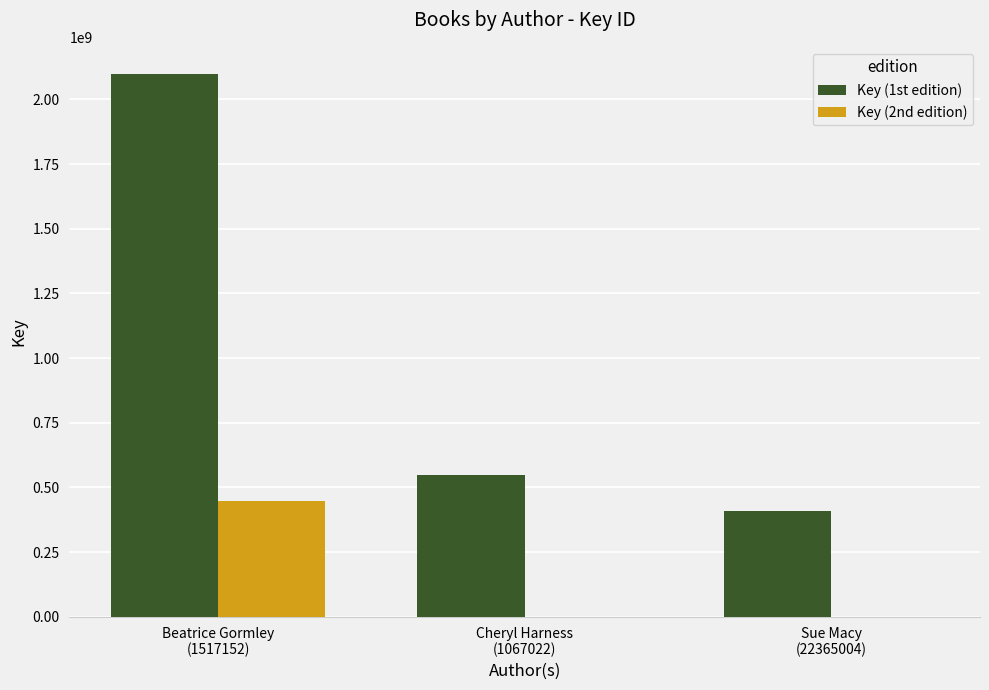

What is the sum of the Key (1st edition) values at Cheryl Harness
(1067022) and Beatrice Gormley
(1517152)?

2644976241